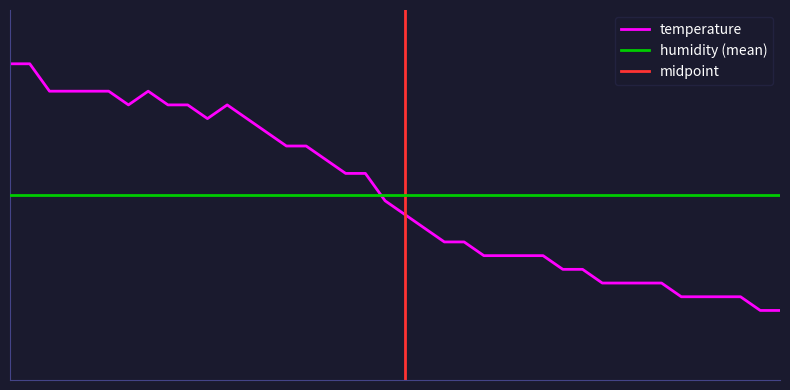

What is the difference between the values at 00:12 and 02:02?

1.3